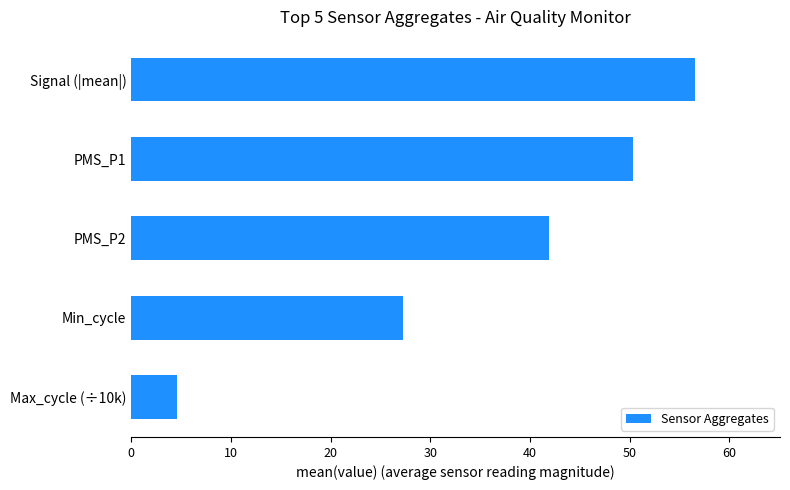

What is the difference between the maximum and minimum values?

52.0